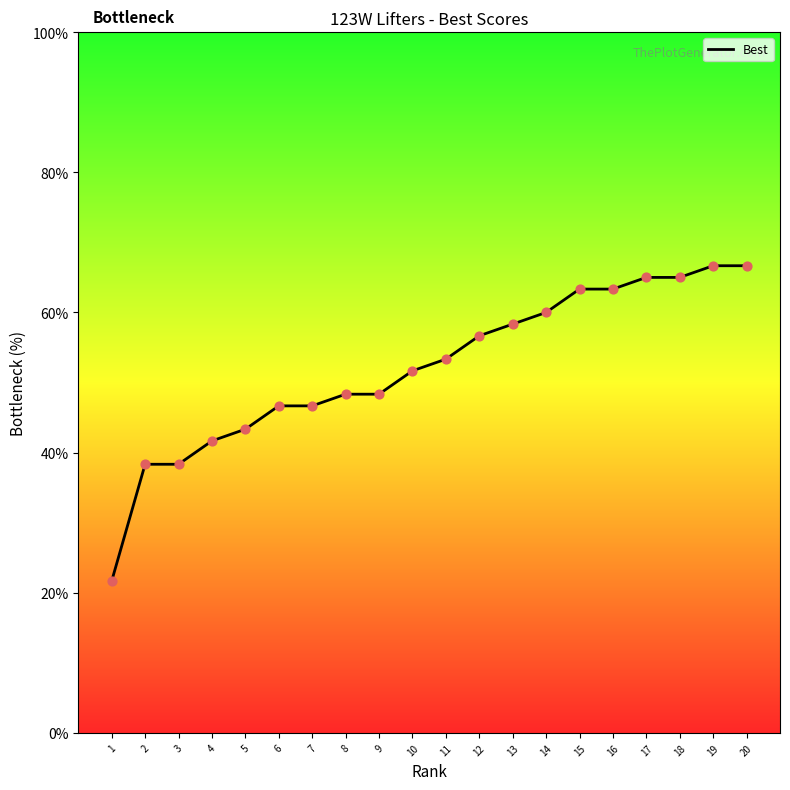

What is the change in value from 10 to 12?

+5.0